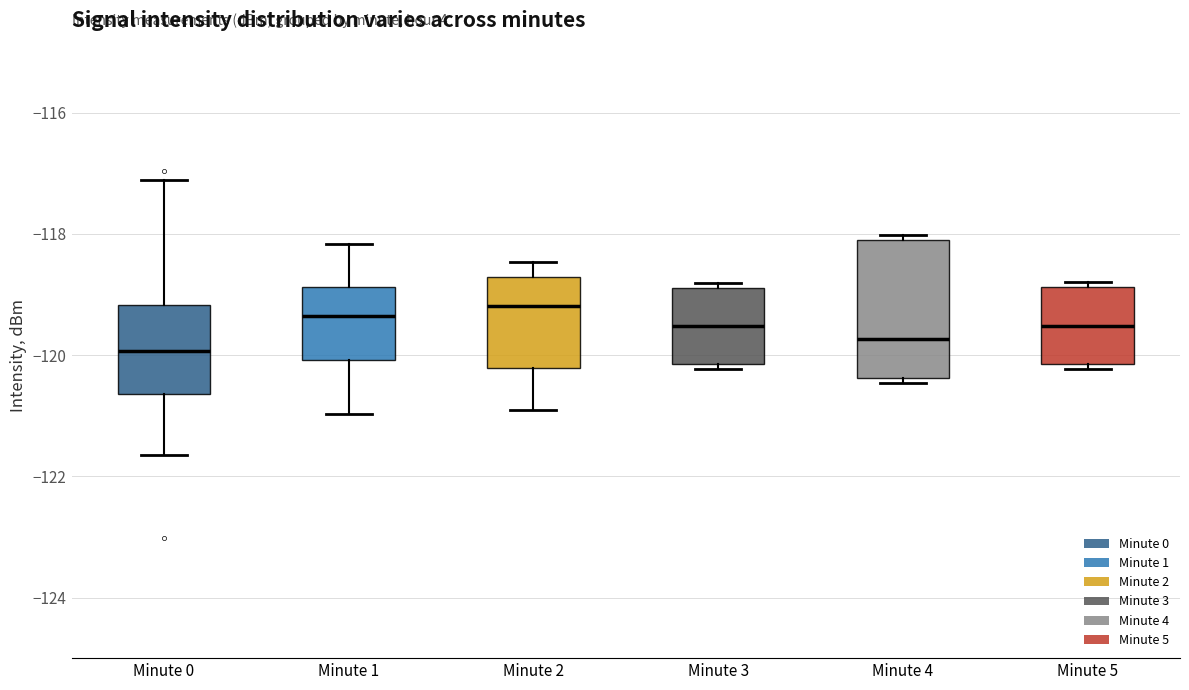

Where does the median line of the box for Minute 4 sit on the y-axis? The values are not printed on the chart, so give them approximately, as read against the axis.

-119.8